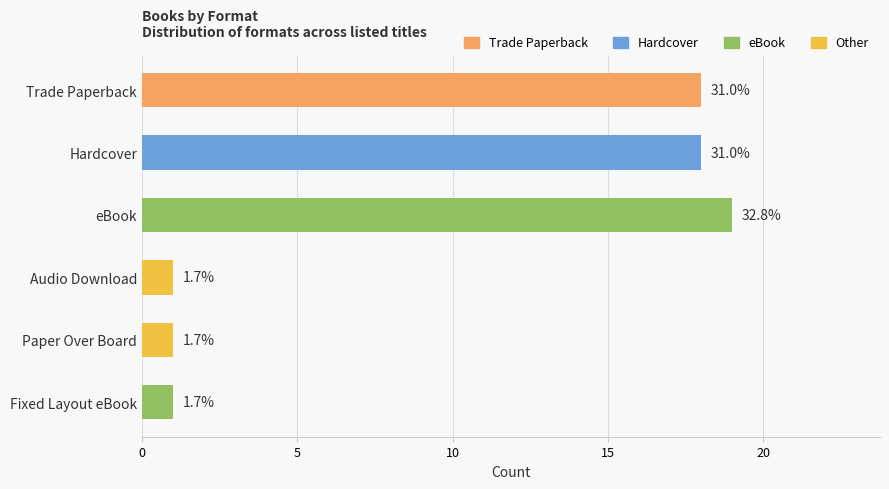

Does the chart contain any negative values?

No